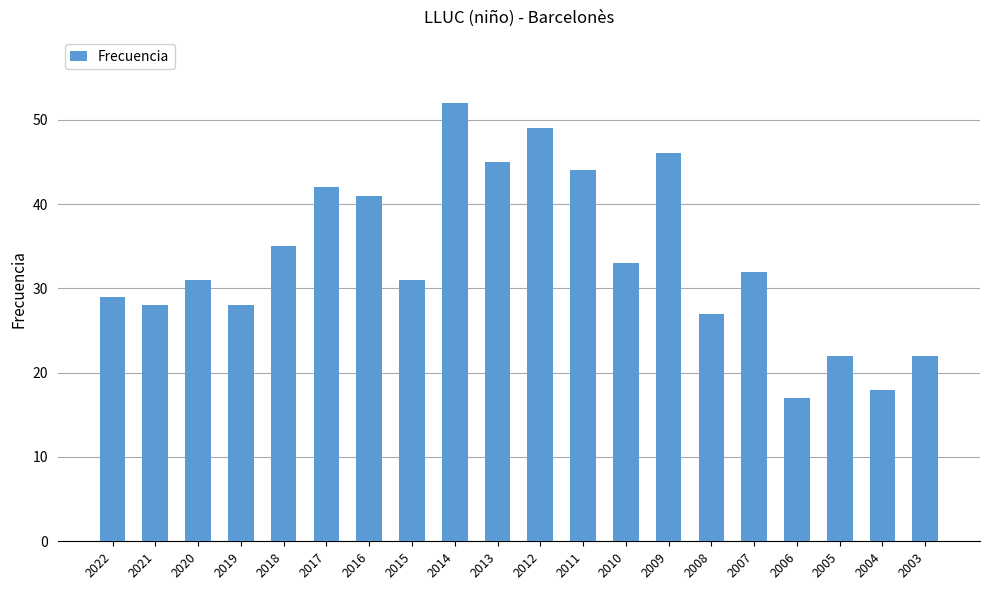

What is the change in value from 2008 to 2006?

-10